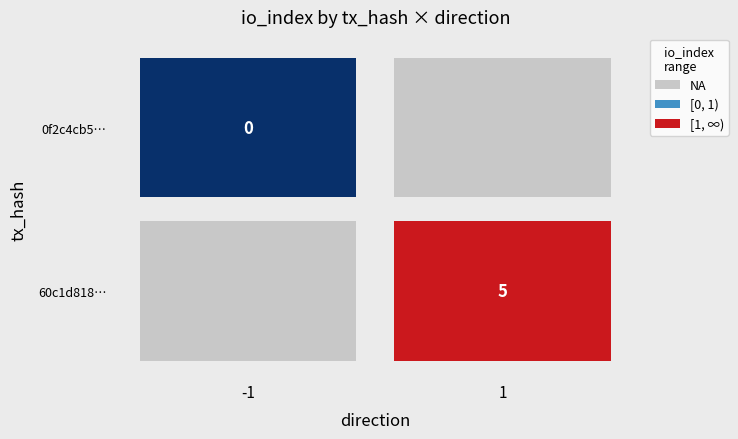

List the series in order of their overall mean, highest first.

60c1d818c47dffc0863f40e8d644e6ec65fbd5c, 0f2c4cb542ff97a4ad9ef6da20a16d69780433b